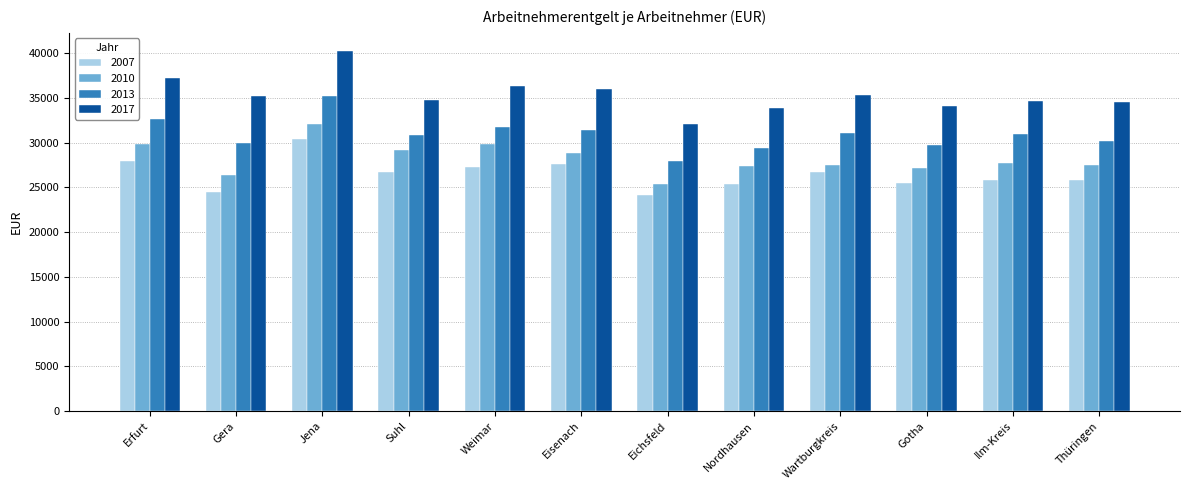

The 2013 series shows 21099 at Wartburgkreis. True or false?

False